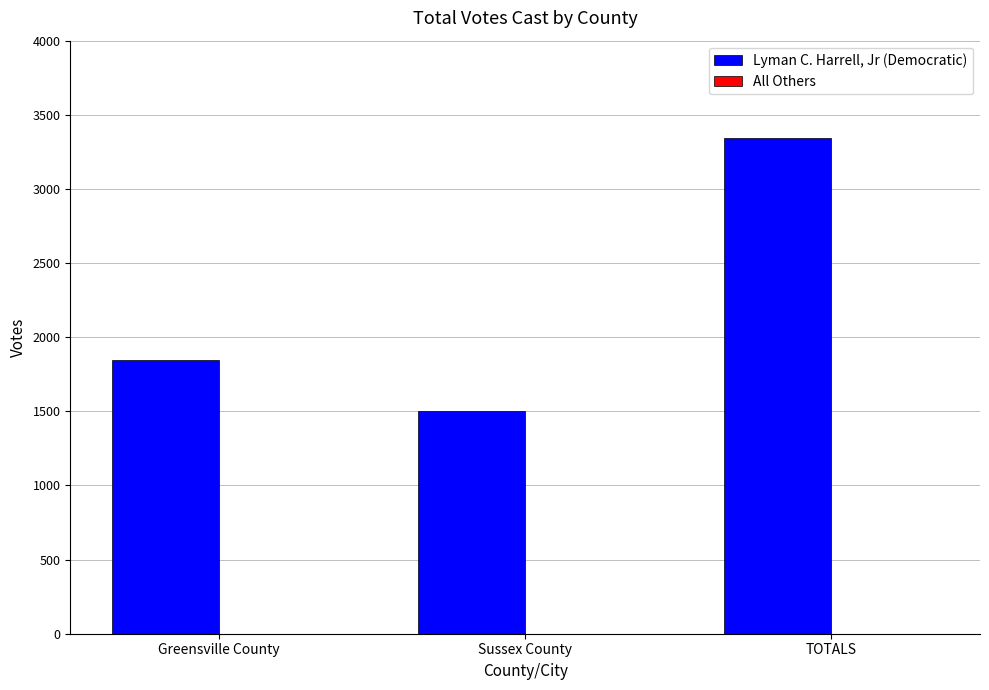

List the labels in order of value, smallest first.

Sussex County, Greensville County, TOTALS